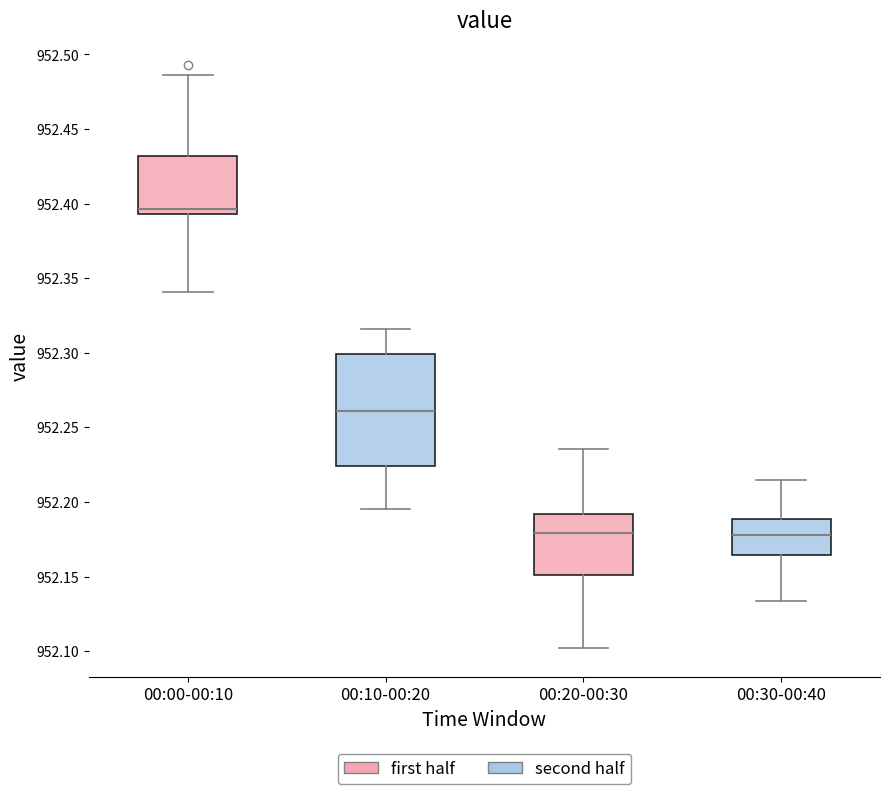

Reading left to right, read every box against the y-axis: the position of its median line, the range the box covers, and the ends of its whiskers. The values are not printed on the chart, so give them approximately, as read against the axis.

00:00-00:10: median 952.395 (just above the box's lower edge), box 952.395 to 952.430, whiskers 952.340 to 952.485
00:10-00:20: median 952.260, box 952.225 to 952.300, whiskers 952.195 to 952.315
00:20-00:30: median 952.180, box 952.150 to 952.190, whiskers 952.100 to 952.235
00:30-00:40: median 952.180, box 952.165 to 952.190, whiskers 952.135 to 952.215